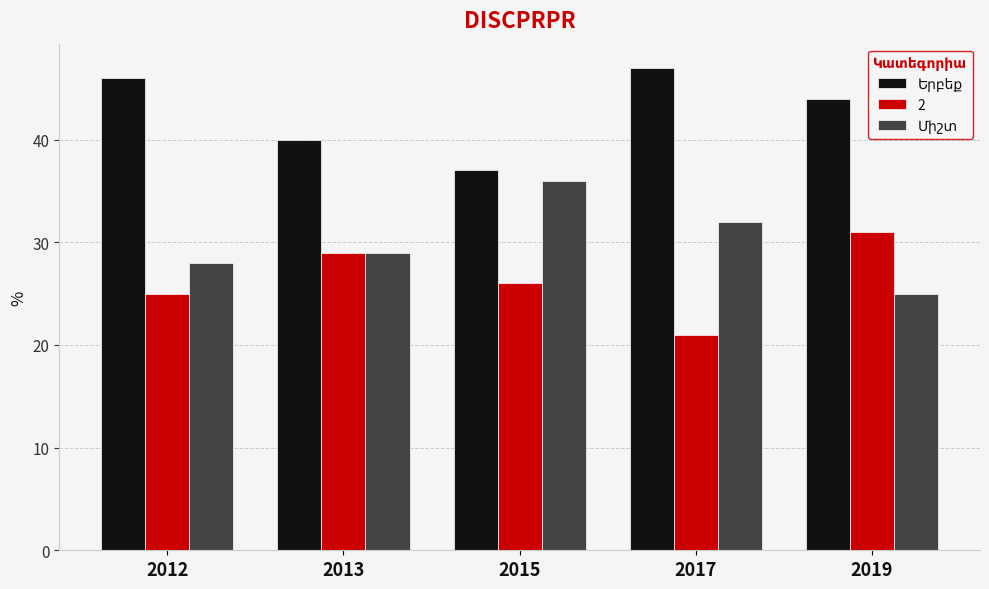

What is the spread (max minus min) of values at 2017?

26